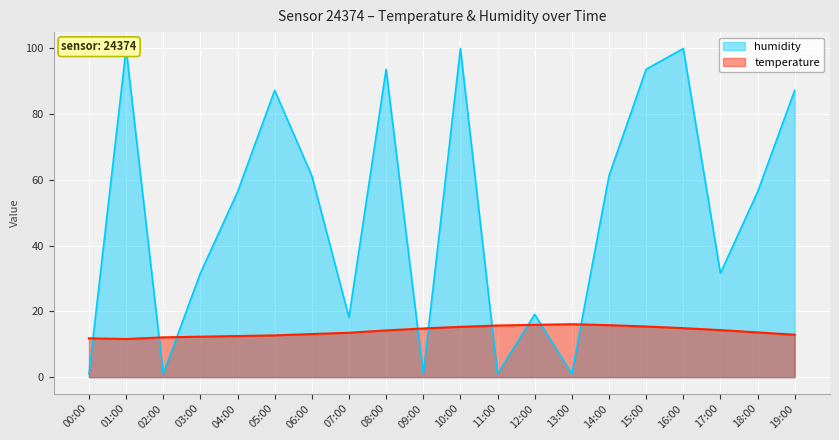

What is the greatest value displayed?

99.9